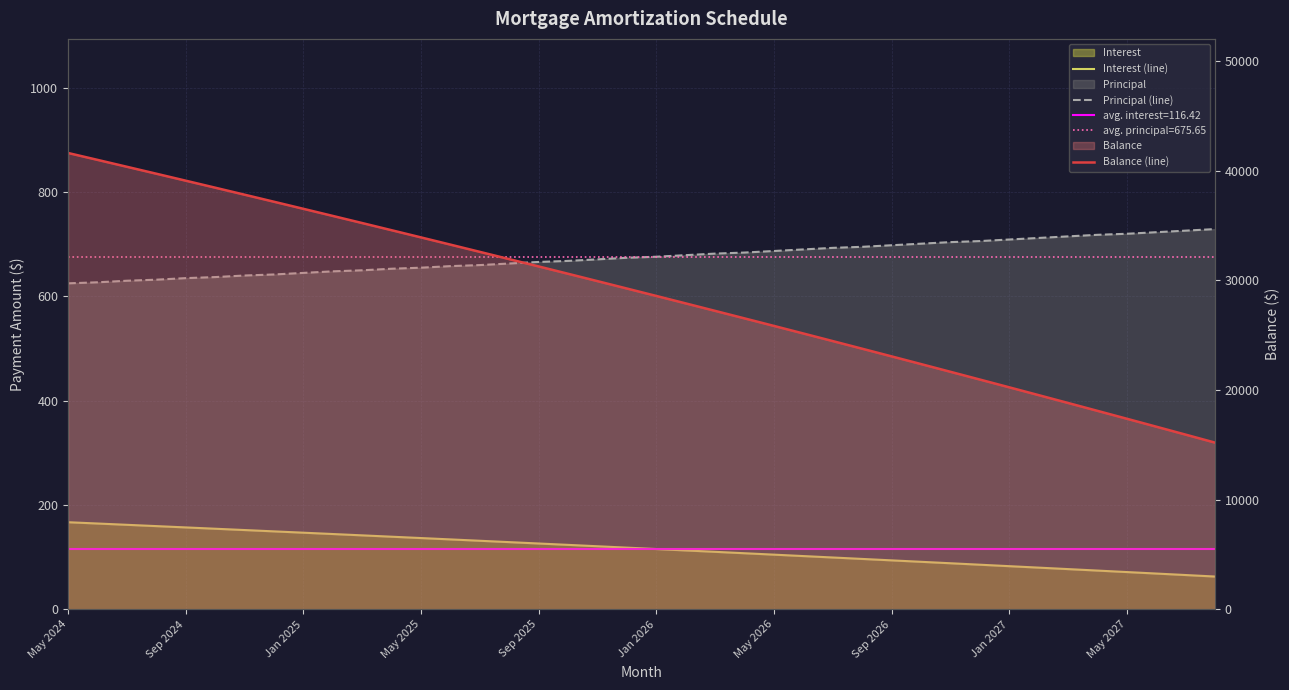

At how many categories does at least one series exceed 8147?

40